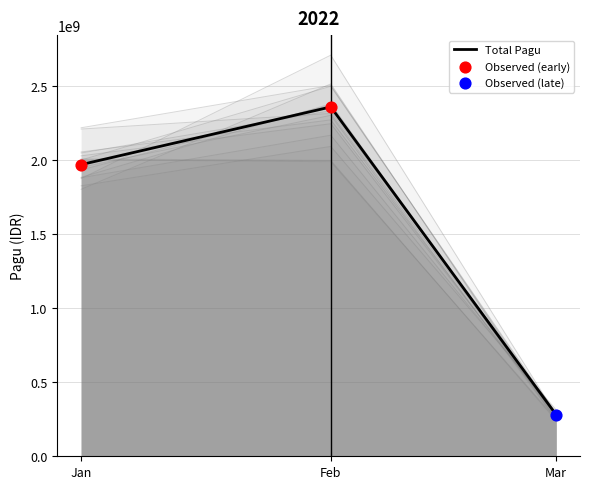

Approximately how many times larger is the value at Mar compared to Jan?

0.1